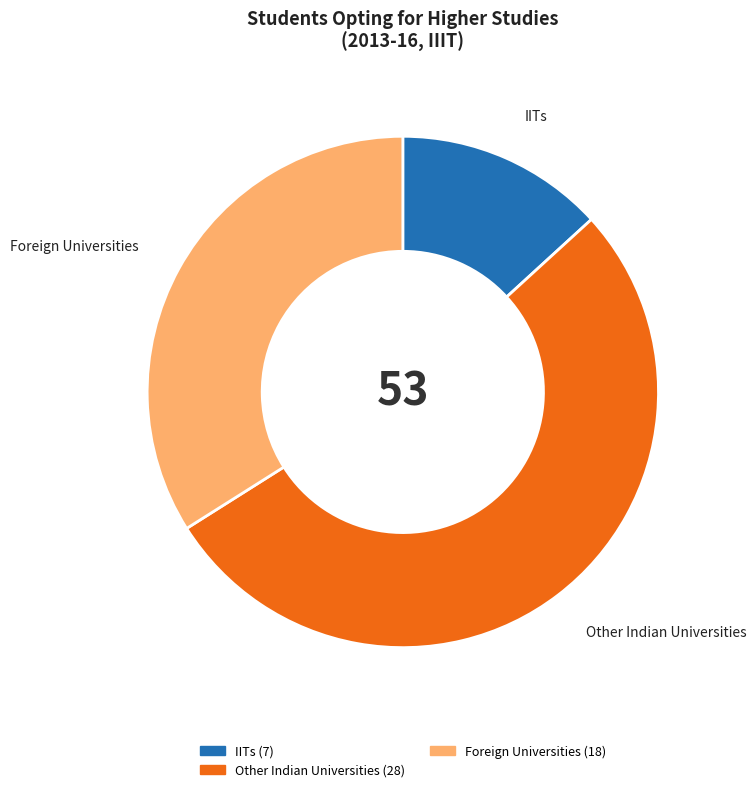

Does any single category account for the majority?

Yes